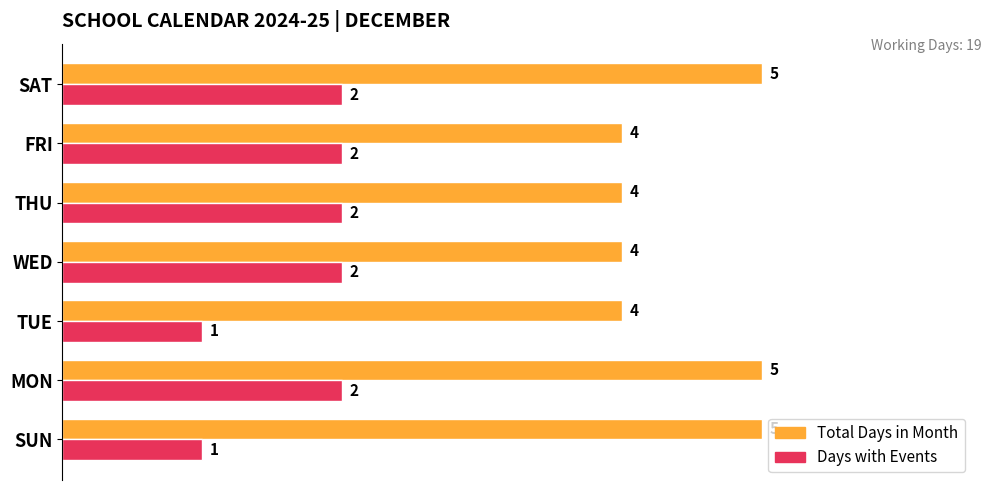

Which series has the largest total across all categories?

Total Days in Month